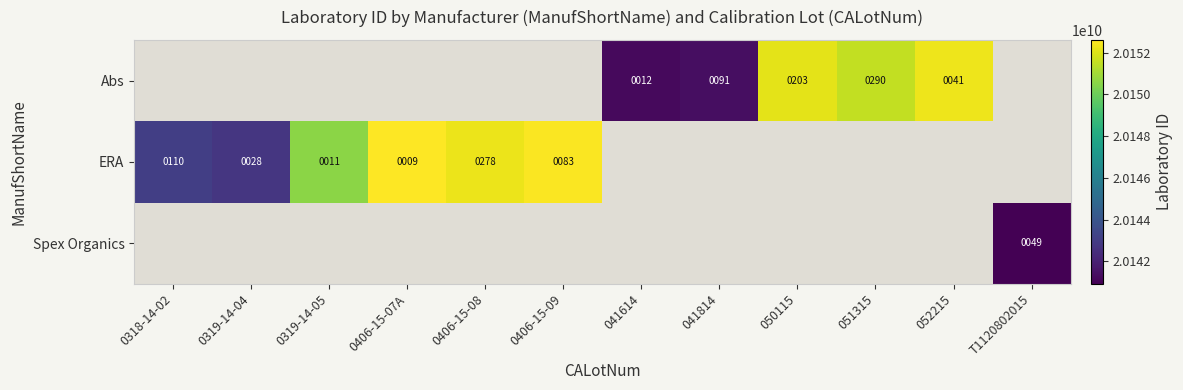

The Abs series shows 268 at 050115. True or false?

False